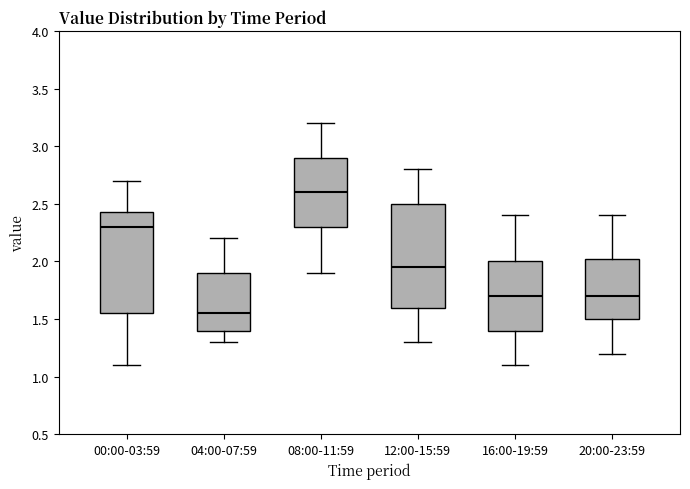

Which box's median line is the lowest?

04:00-07:59